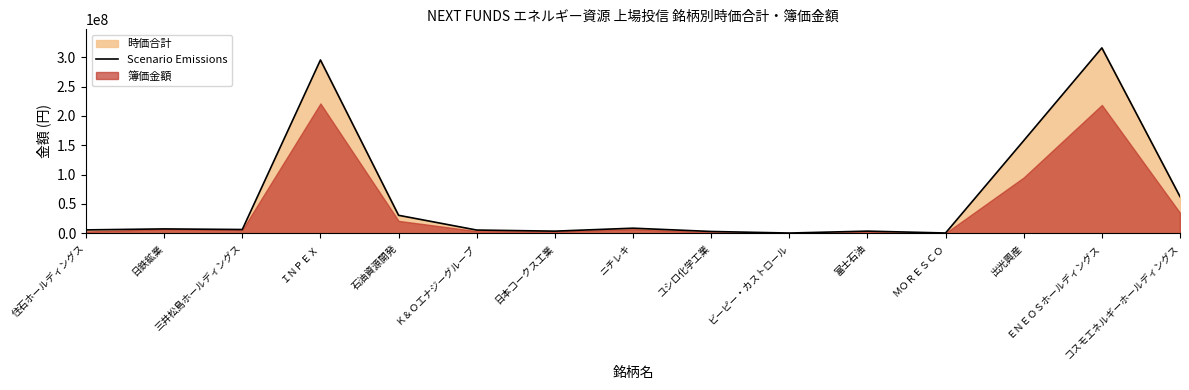

What value does the data have at ＭＯＲＥＳＣＯ, to the nearest 10?

580800